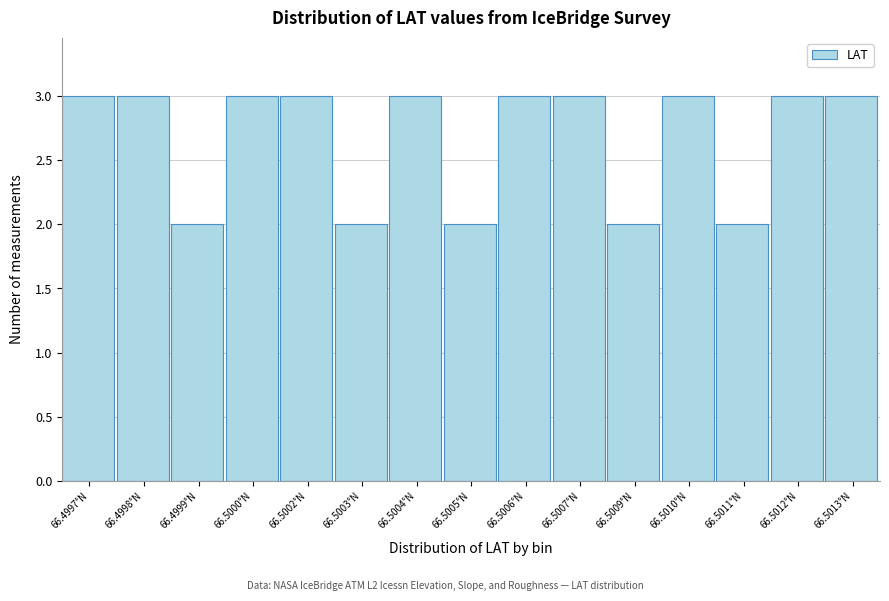

Reading left to right, what are all the values shown in this chart?

66.4997°N=3	66.4998°N=3	66.4999°N=2	66.5000°N=3	66.5002°N=3	66.5003°N=2	66.5004°N=3	66.5005°N=2	66.5006°N=3	66.5007°N=3	66.5009°N=2	66.5010°N=3	66.5011°N=2	66.5012°N=3	66.5013°N=3